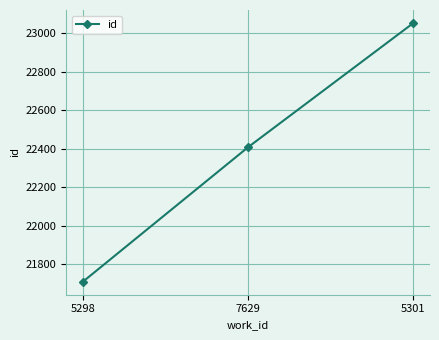

What is the label of the 3rd point from the left?

5301